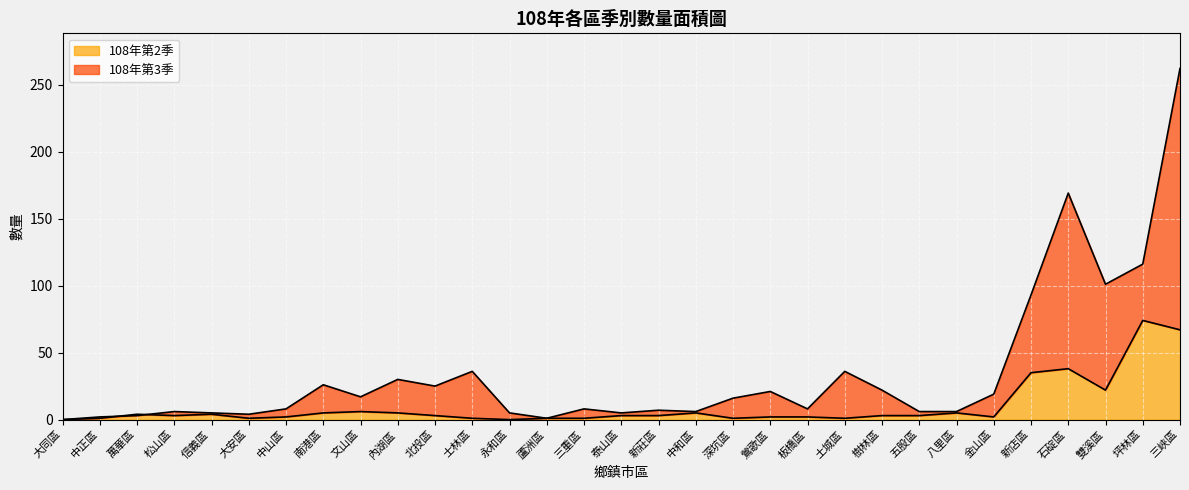

Reading left to right, list all the values displayed in this chart.

108年第2季: 大同區=0	中正區=1	萬華區=4	松山區=3	信義區=4	大安區=1	中山區=2	南港區=5	文山區=6	內湖區=5	北投區=3	士林區=1	永和區=0	蘆洲區=1	三重區=1	泰山區=3	新莊區=3	中和區=5	深坑區=1	鶯歌區=2	板橋區=2	土城區=1	樹林區=3	五股區=3	八里區=5	金山區=2	新店區=35	石碇區=38	雙溪區=22	坪林區=74	三峽區=67
108年第3季: 大同區=0	中正區=2	萬華區=3	松山區=6	信義區=5	大安區=4	中山區=8	南港區=26	文山區=17	內湖區=30	北投區=25	士林區=36	永和區=5	蘆洲區=1	三重區=8	泰山區=5	新莊區=7	中和區=6	深坑區=16	鶯歌區=21	板橋區=8	土城區=36	樹林區=22	五股區=6	八里區=6	金山區=19	新店區=93	石碇區=169	雙溪區=101	坪林區=116	三峽區=262